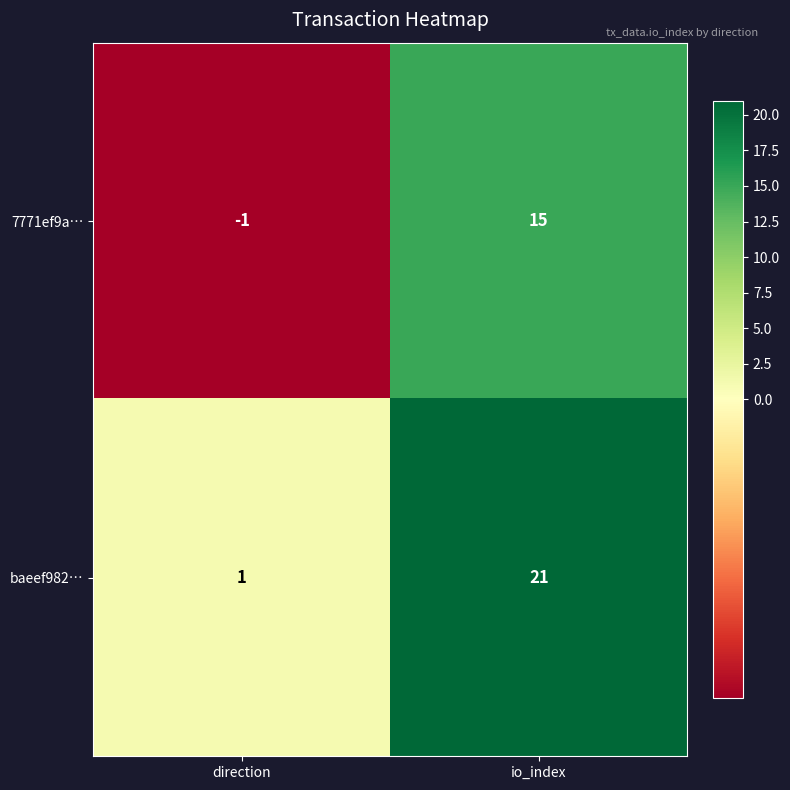

Is it true that baeef982… equals 12 at io_index?

False